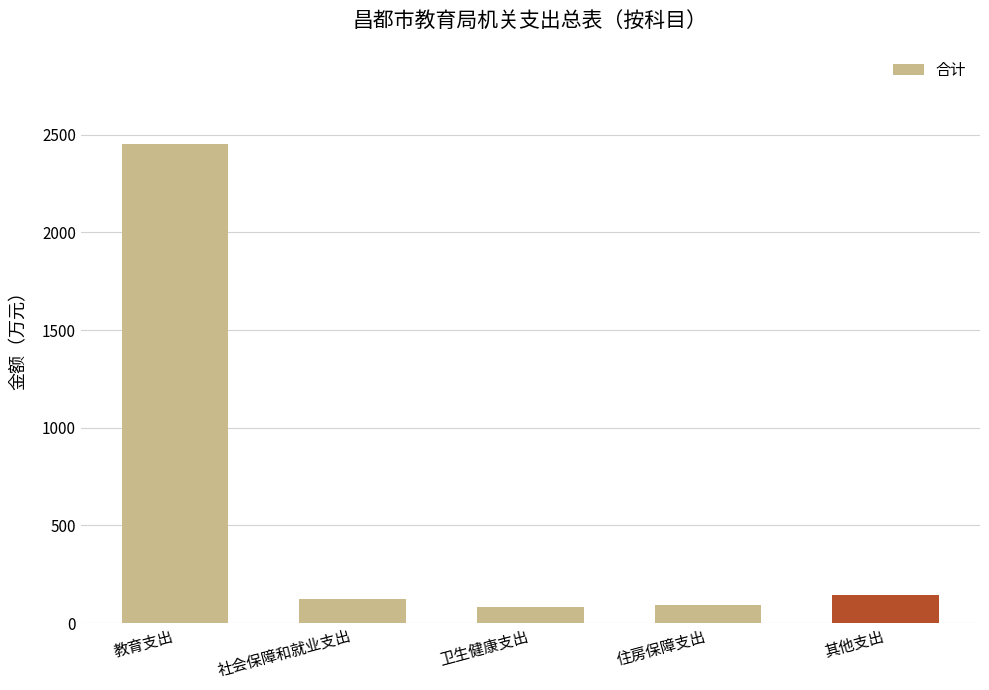

What is the smallest value displayed?

82.8